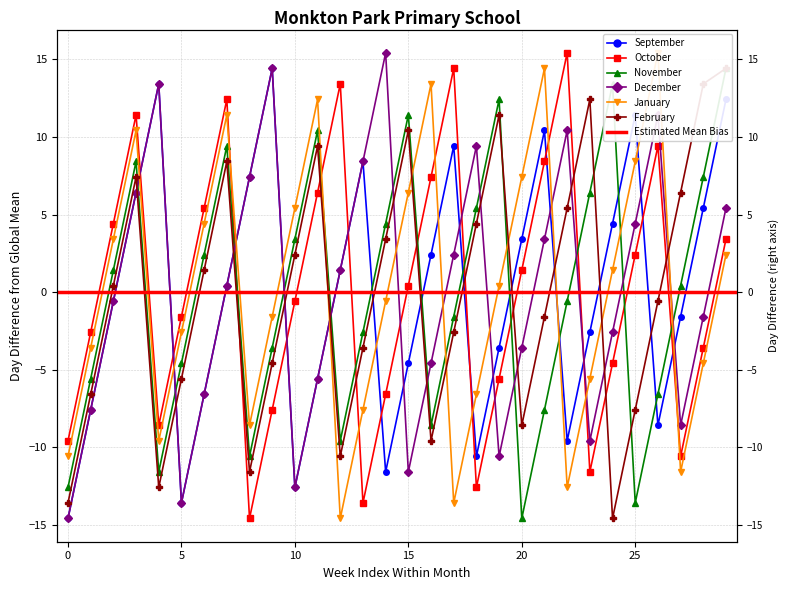

Which series changed the most between −5 and 19?

November